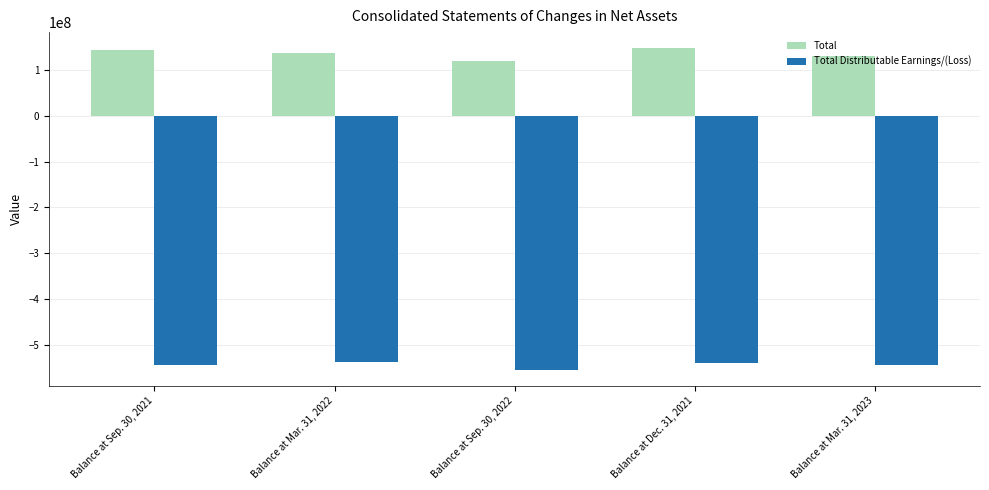

What is the sum of all Total Distributable Earnings/(Loss) values?

-2721403718